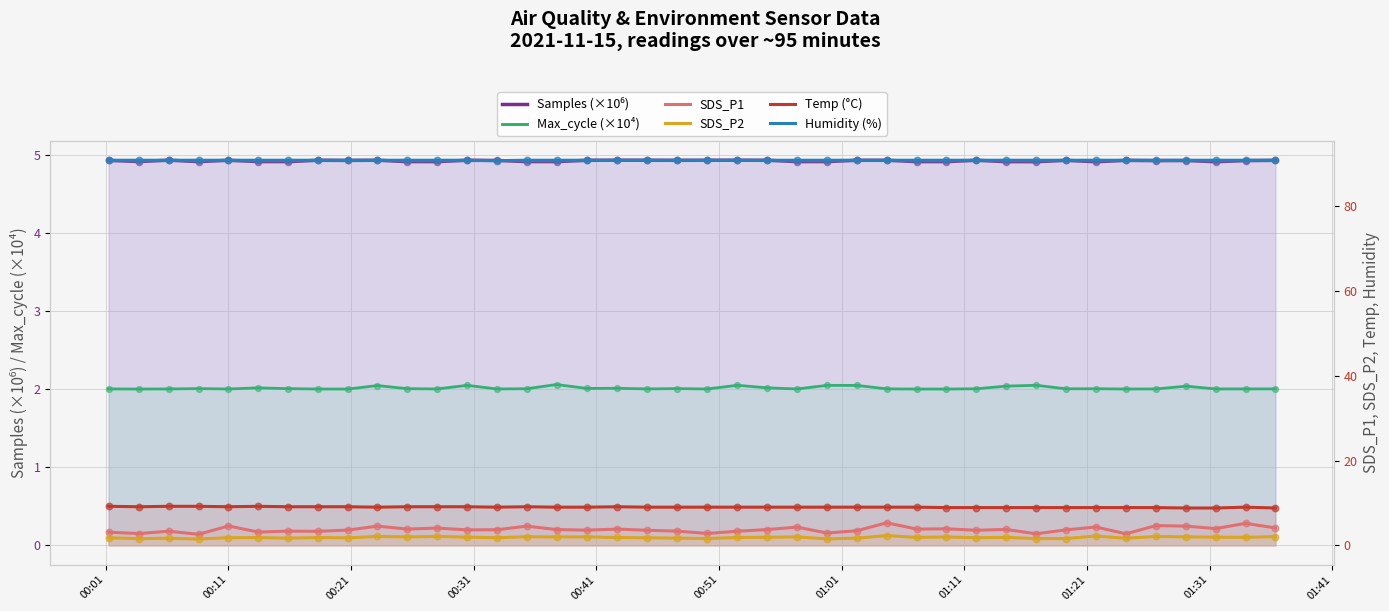

What is the total value across all series at 00:11?

111.2